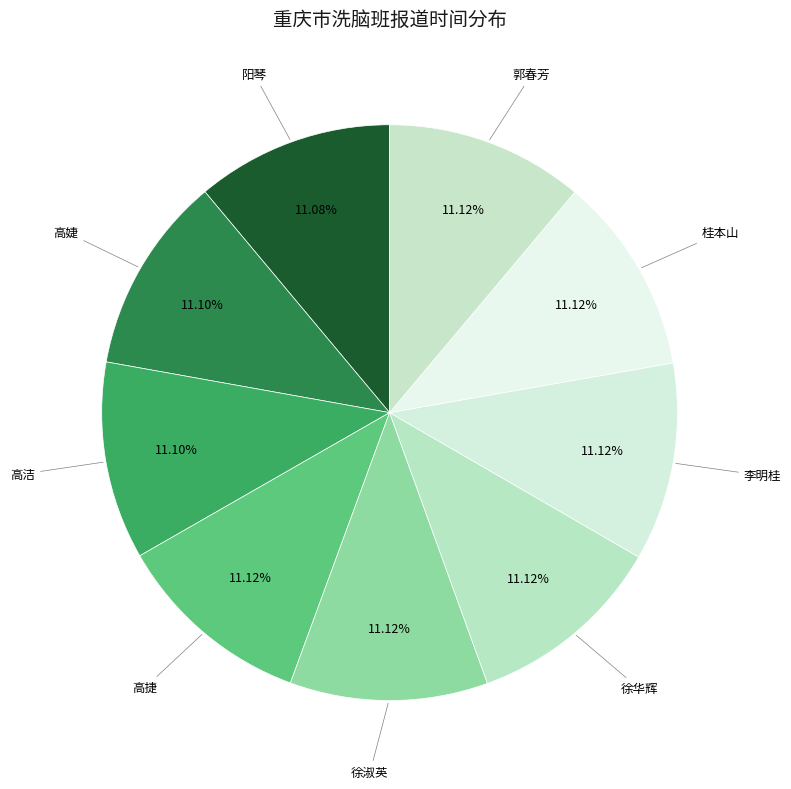

Count the number of slices in the pie.

9